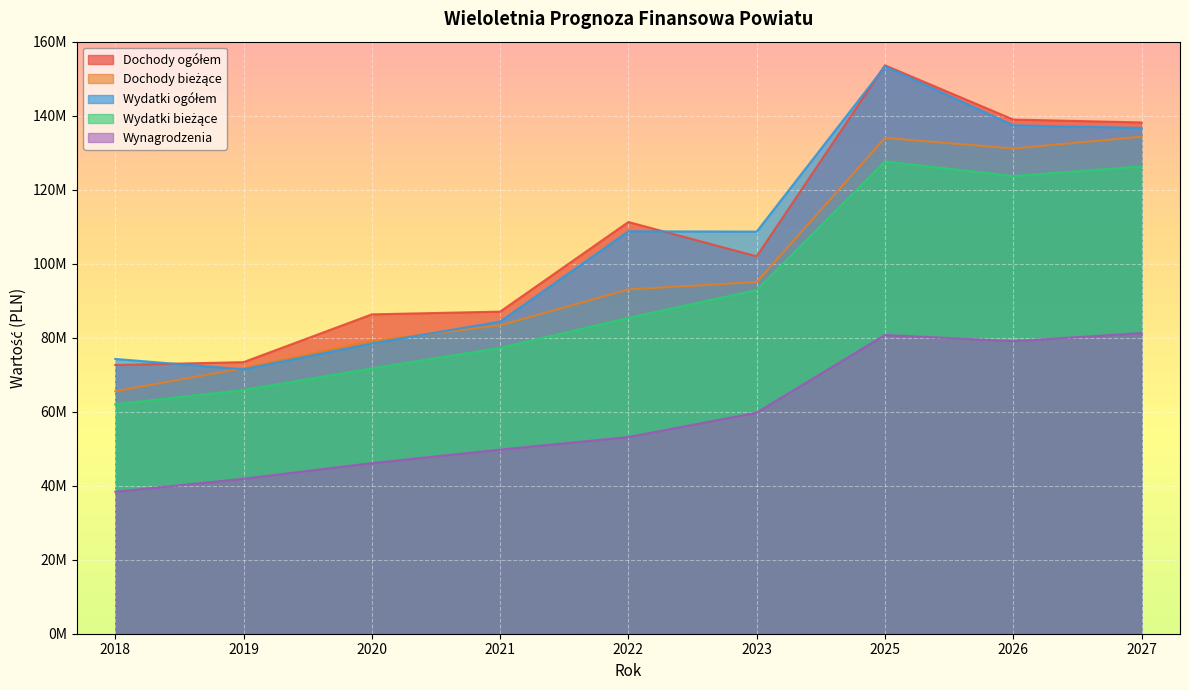

At which category does Wydatki ogółem reach its first local peak?

2022